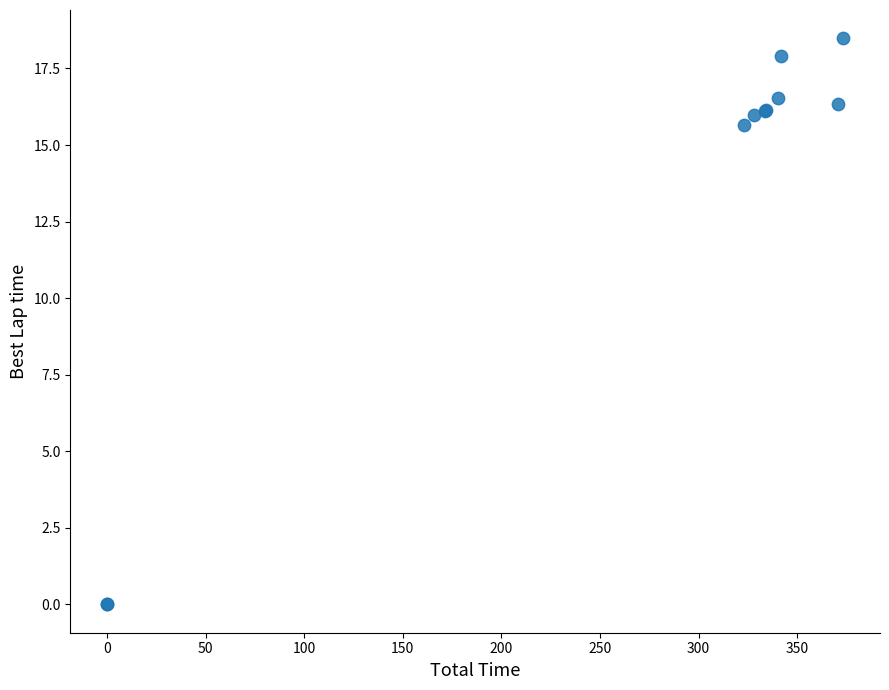

What Y value in the scatter plot is closest to 9?

15.7